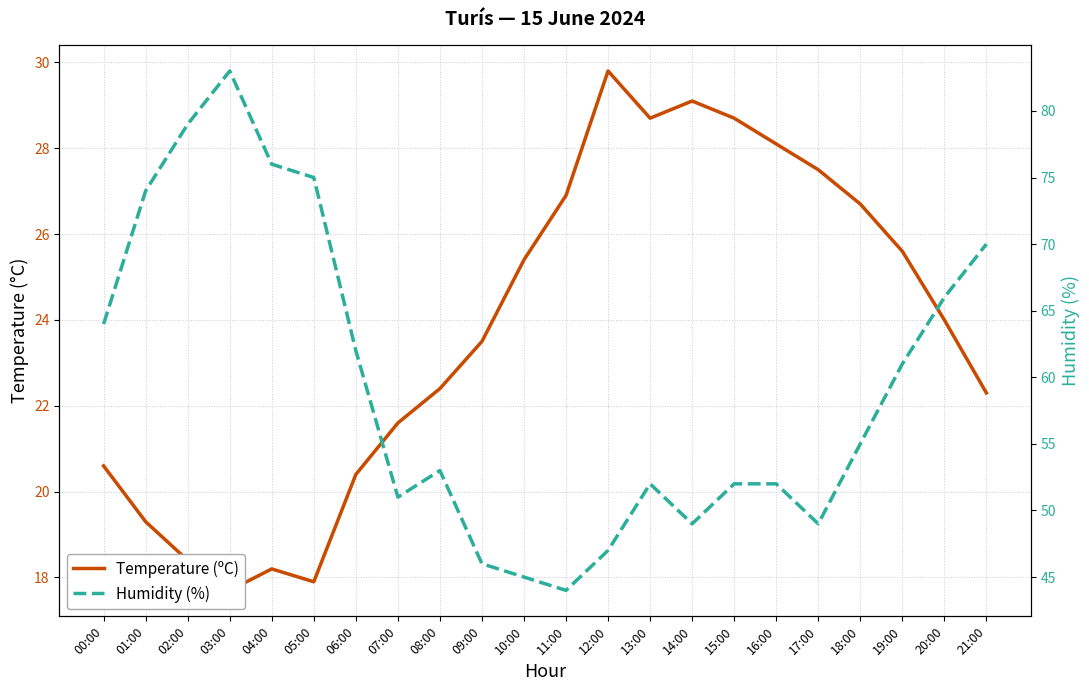

True or false: Humidity (%) and Temperature (ºC) intersect in this chart.

False